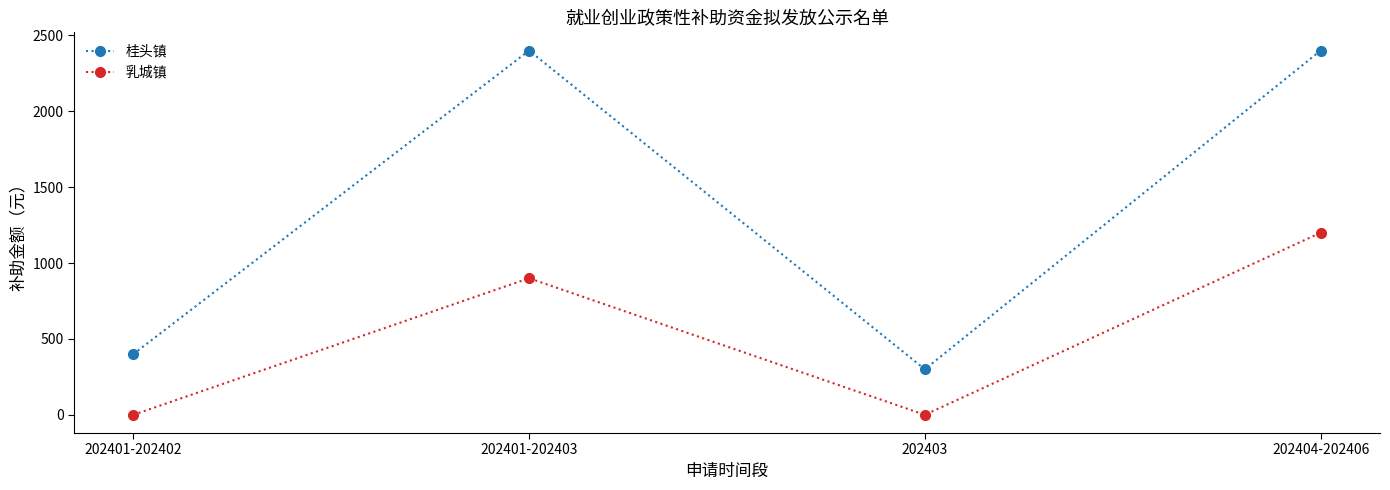

Between 202401-202402 and 202403, which series saw the biggest shift?

桂头镇